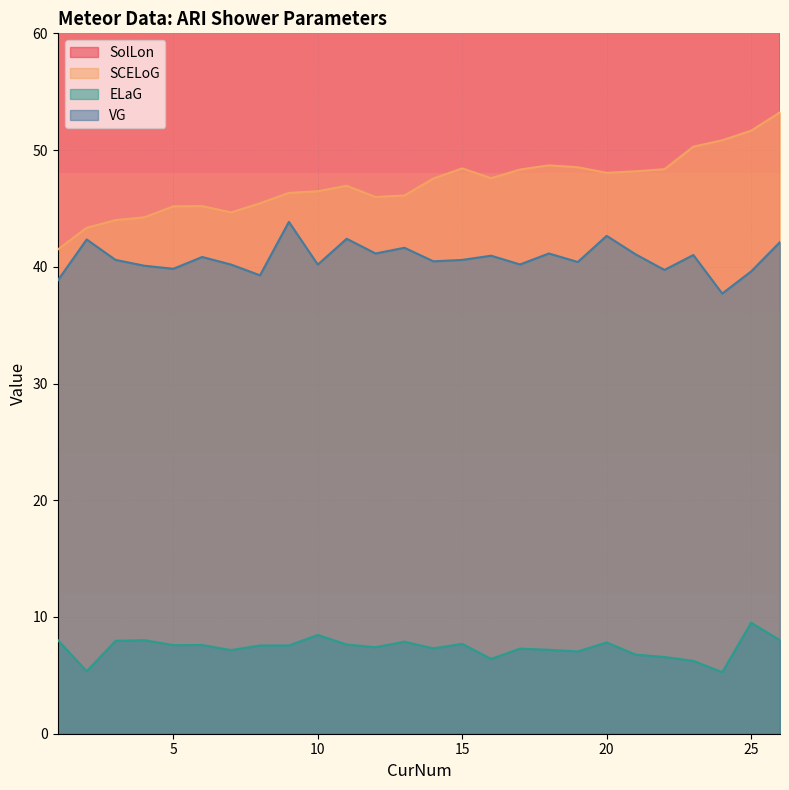

What are all the series names shown in the legend?

SolLon, SCELoG, ELaG, VG